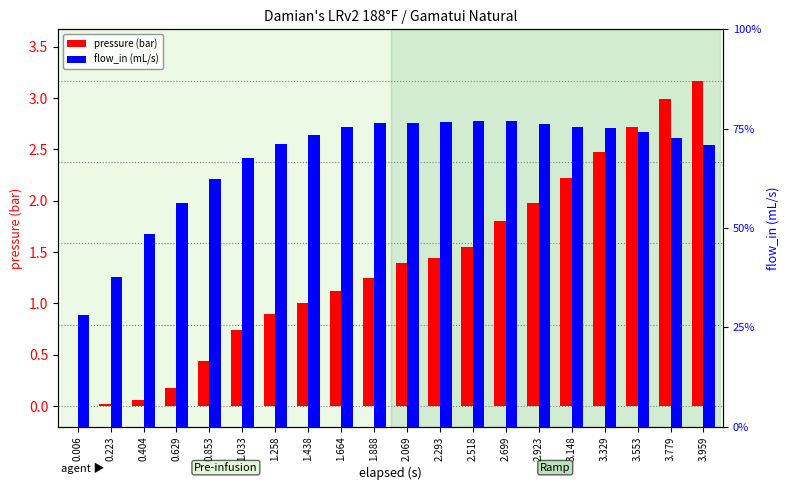

Reading right to left, extract all data points from this chart.

pressure (bar): 3.2	3.0	2.7	2.5	2.2	2.0	1.8	1.6	1.4	1.4	1.2	1.1	1.0	0.9	0.7	0.4	0.2	0.1	0.0	0.0
flow_in (mL/s): 9.0	9.2	9.4	9.5	9.6	9.7	9.8	9.8	9.7	9.7	9.7	9.6	9.3	9.0	8.6	7.9	7.1	6.2	4.8	3.5